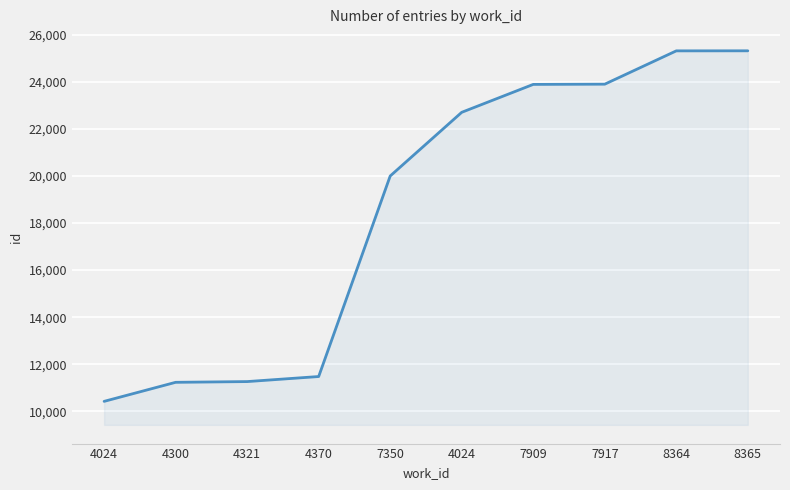

How many values are below 22710?

5